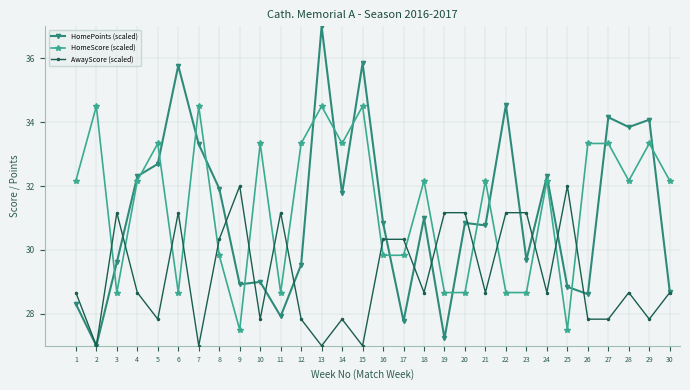

What is the maximum value for AwayScore (scaled)?

32.0